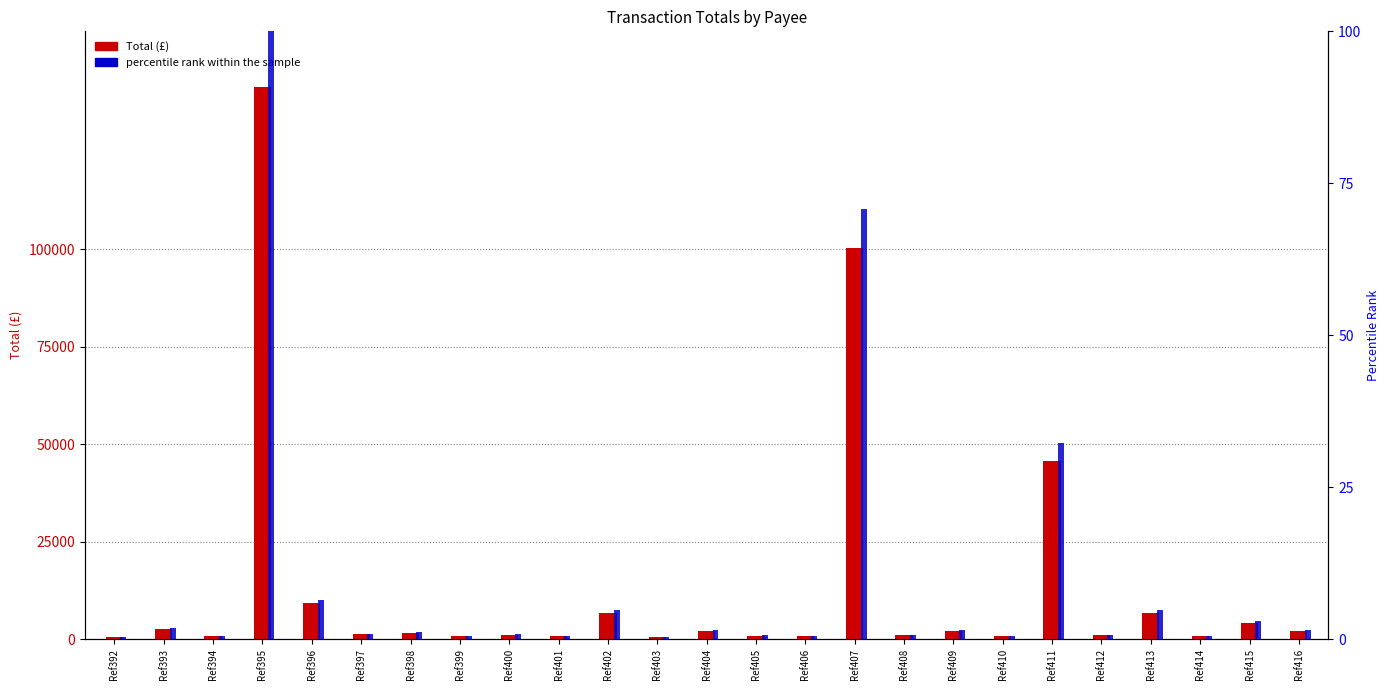

At which category is the sum across all series the highest?

Ref395